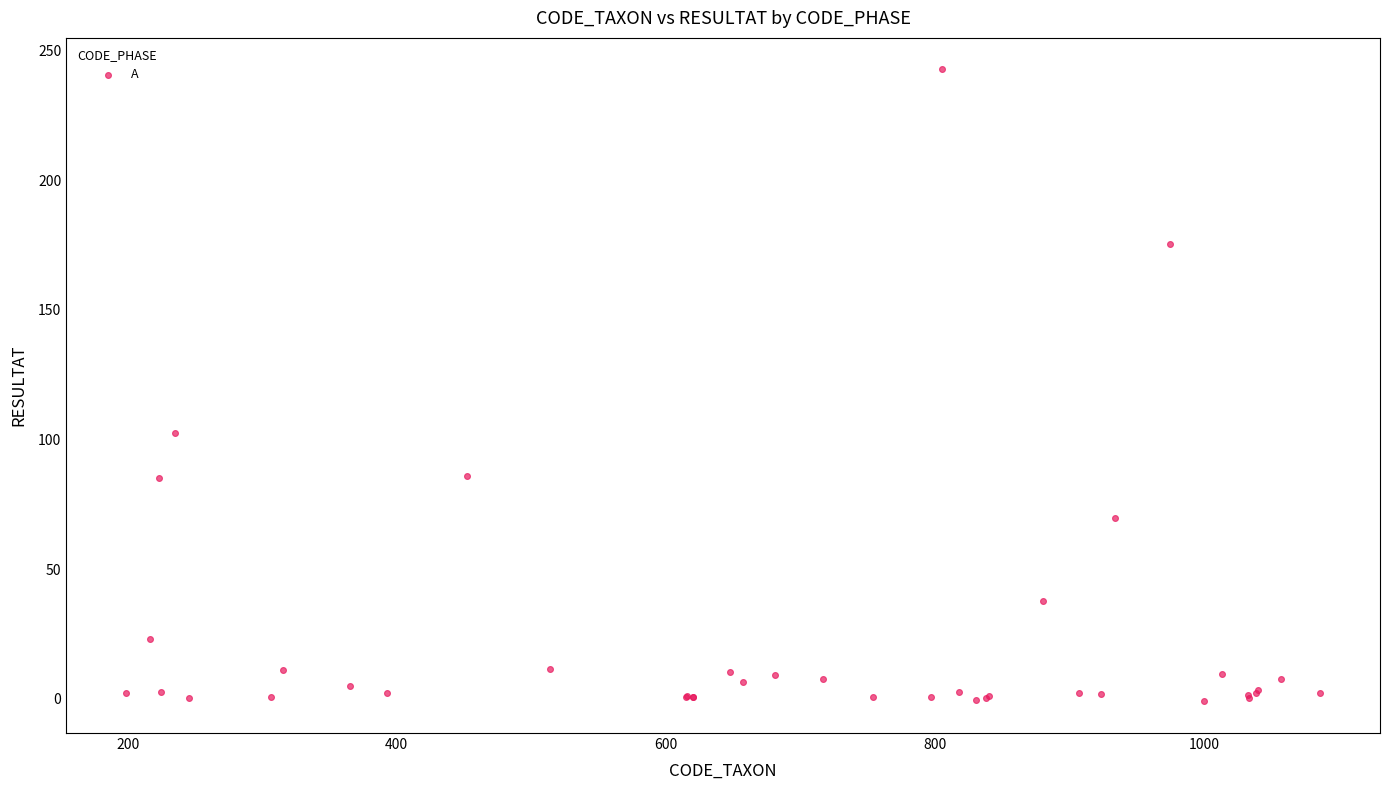

What Y value in the scatter plot is closest to 120?

102.5